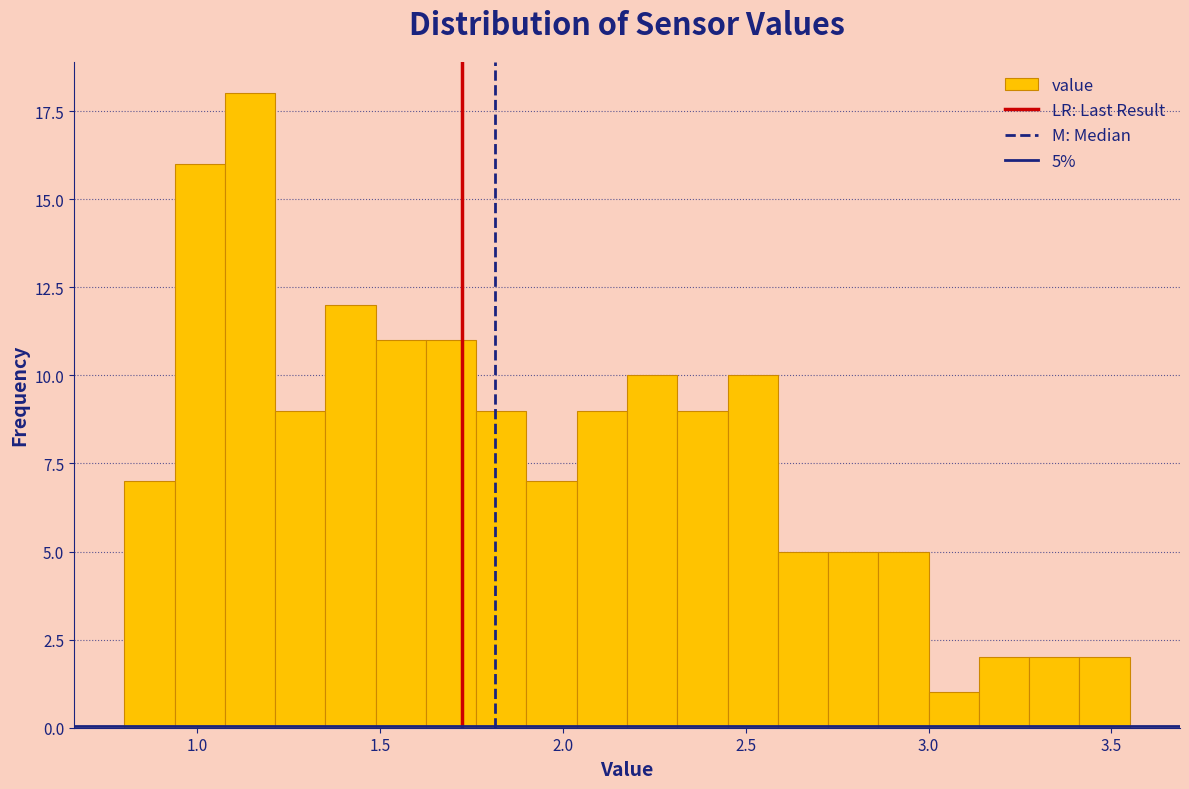

Read against the x-axis, roughly where is the centre of the tallest bar?

1.15